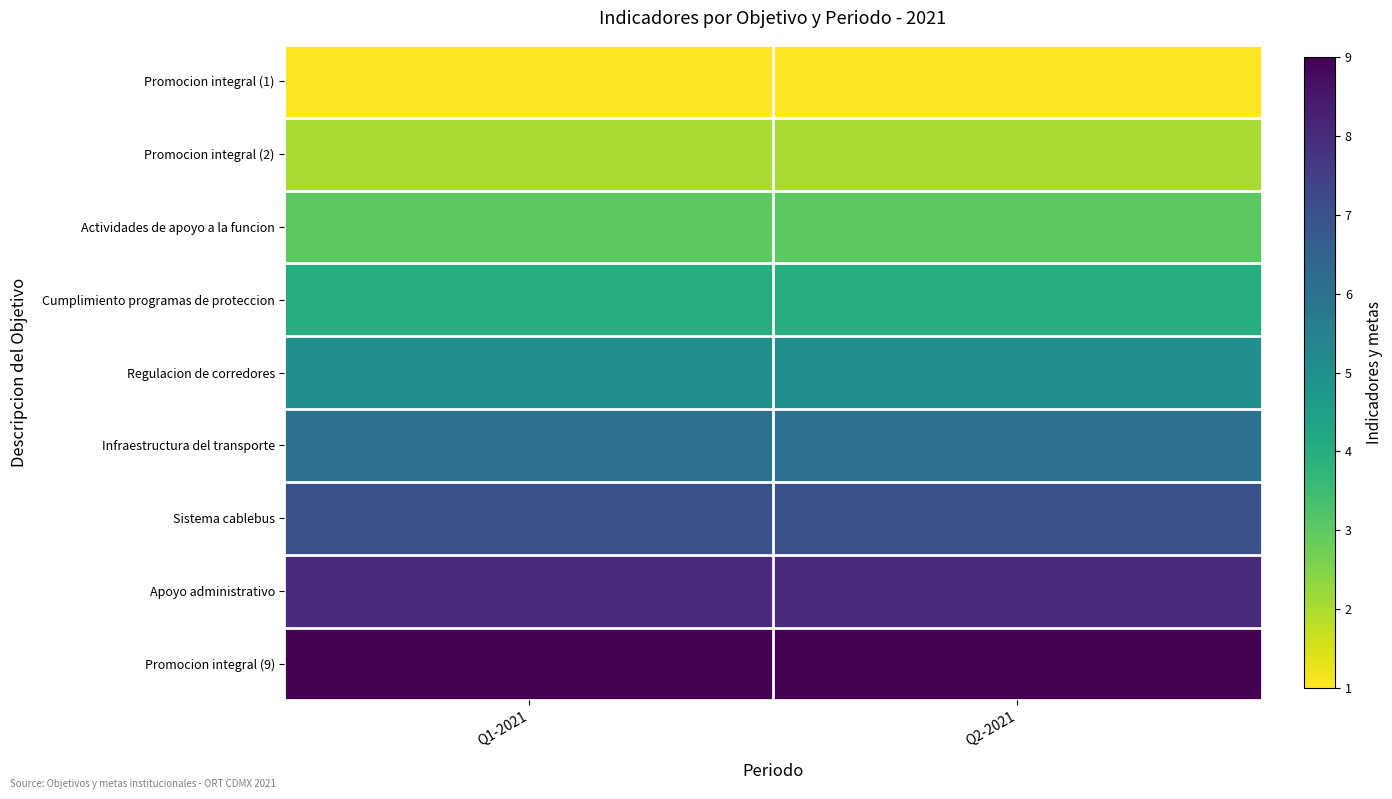

Count the number of categories in the chart.

2